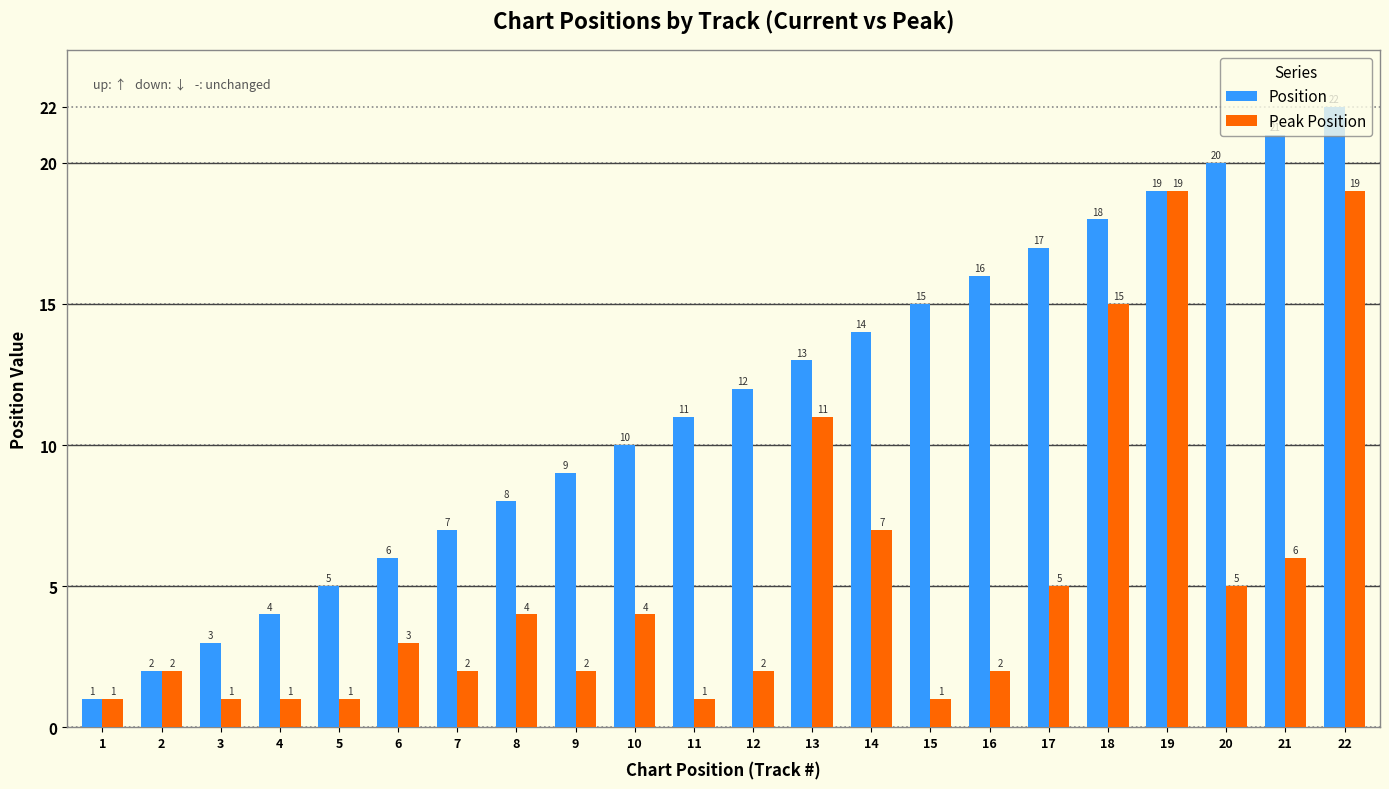

What is the difference between the maximum and second lowest values in the Position series?

20